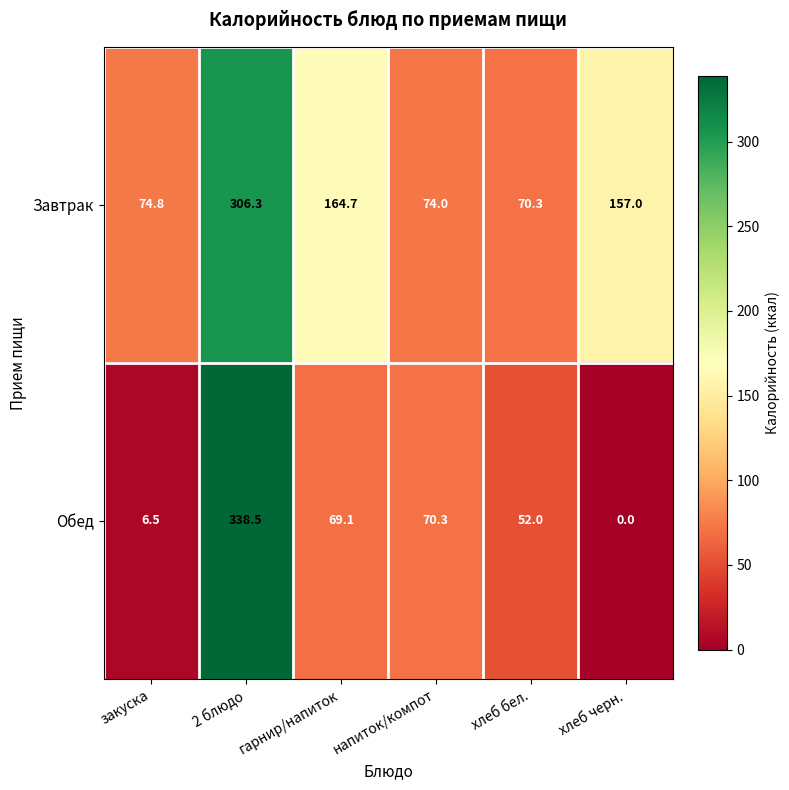

Between закуска and хлеб бел., which series saw the biggest shift?

Обед